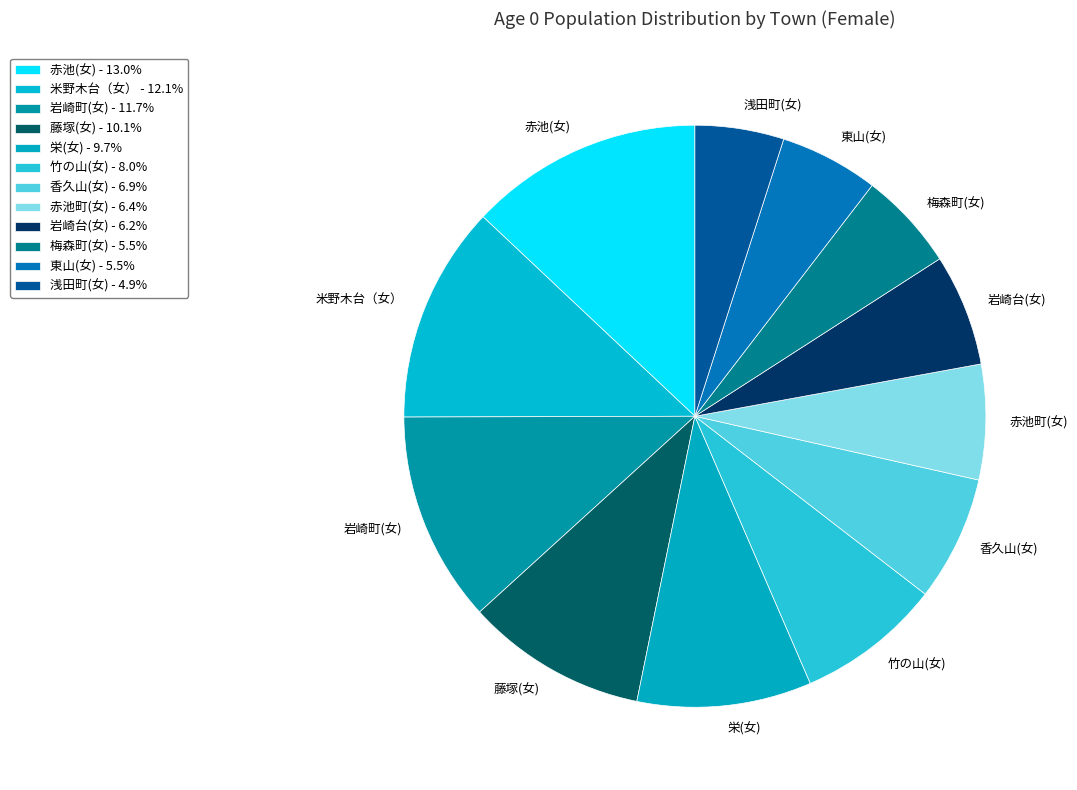

Is there any slice that represents more than half of the pie?

No